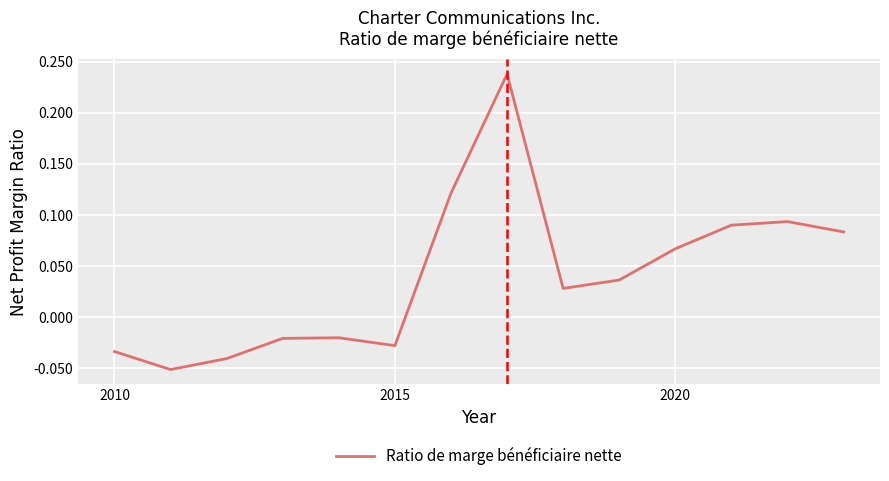

What is the difference between the maximum and minimum values?

0.3